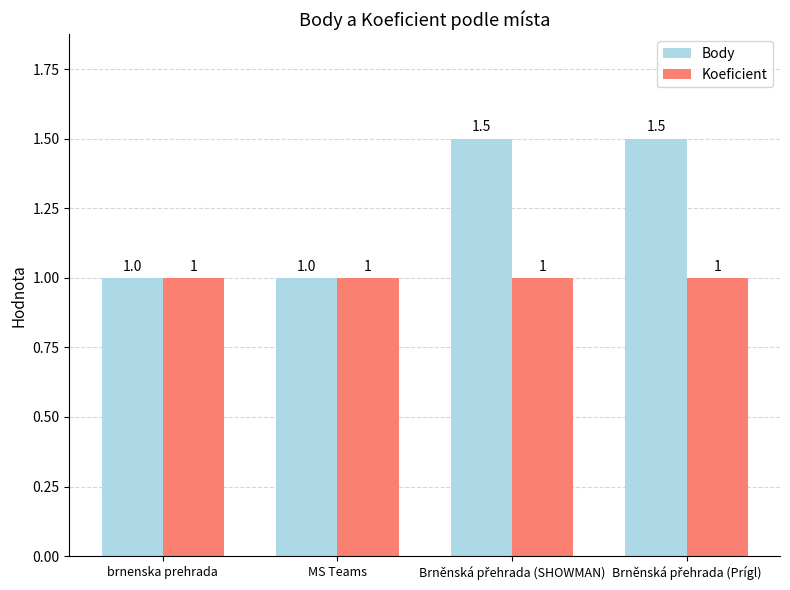

What is the approximate value of Body at brnenska prehrada?

1.0